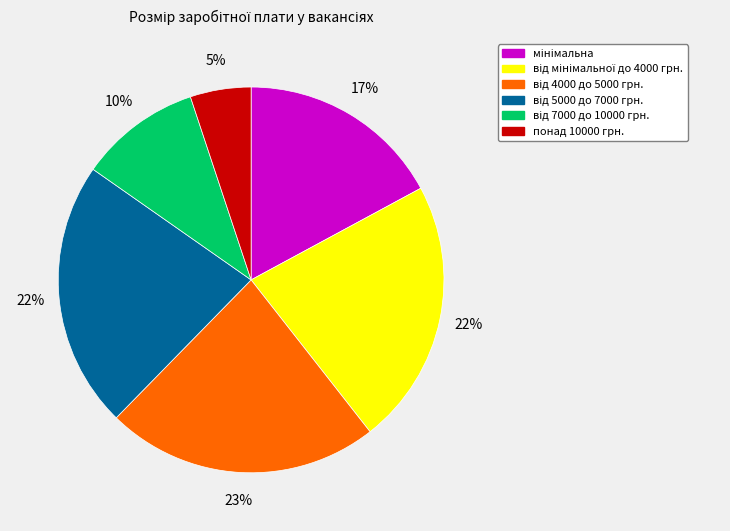

Is there a majority slice in this chart?

No